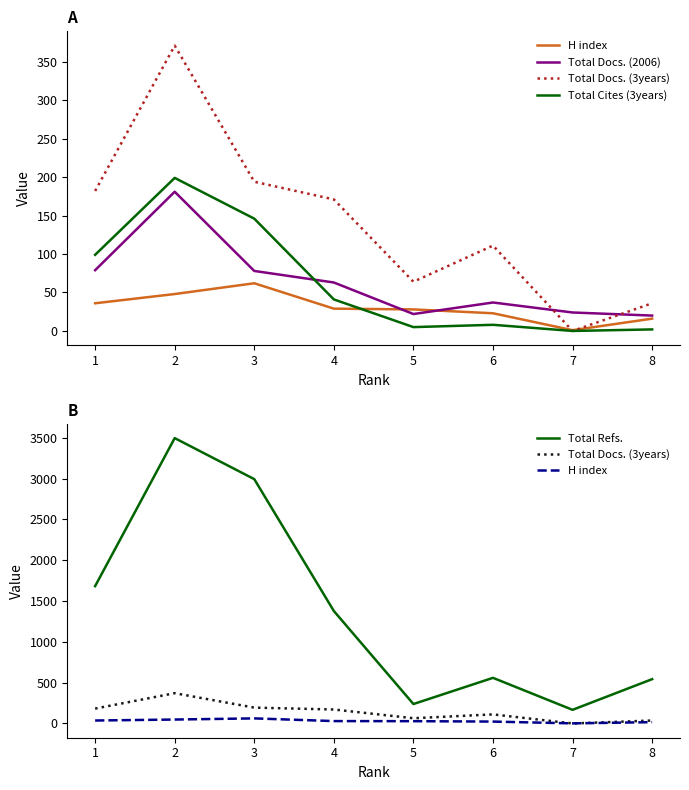

Which series has the widest spread of values?

Total Refs.